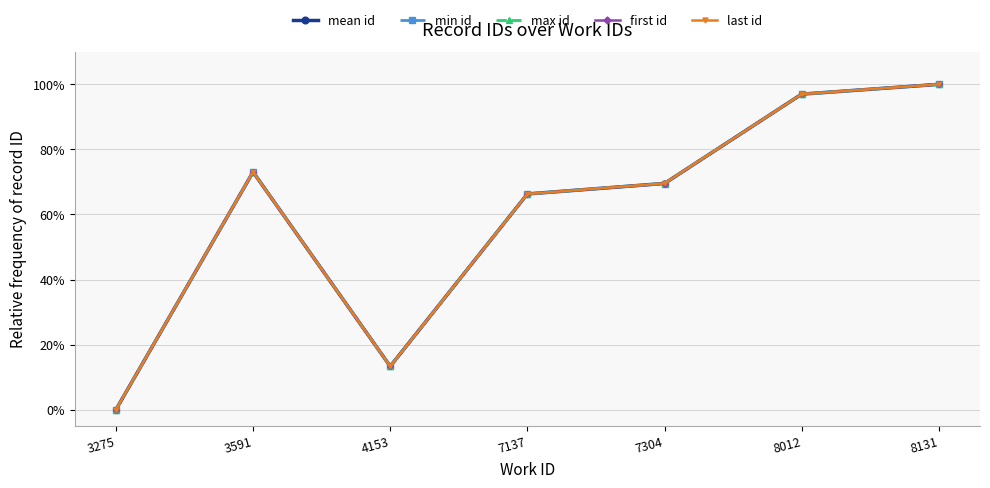

Between 7304 and 8012, which is larger?

8012